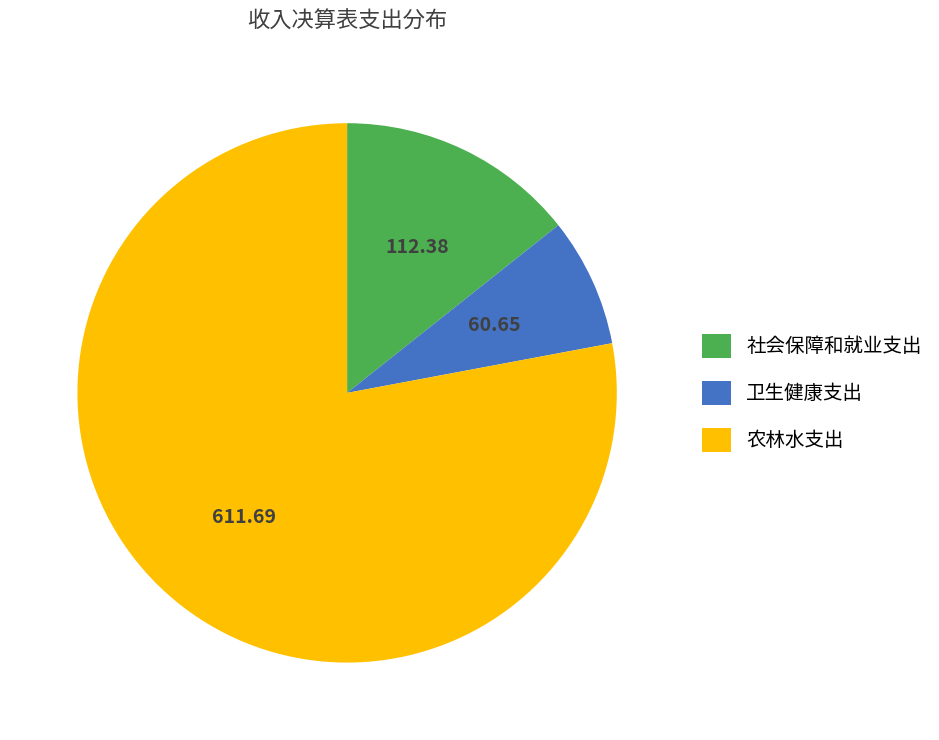

Approximately how many times larger is the value at 农林水支出 compared to 社会保障和就业支出?

5.4